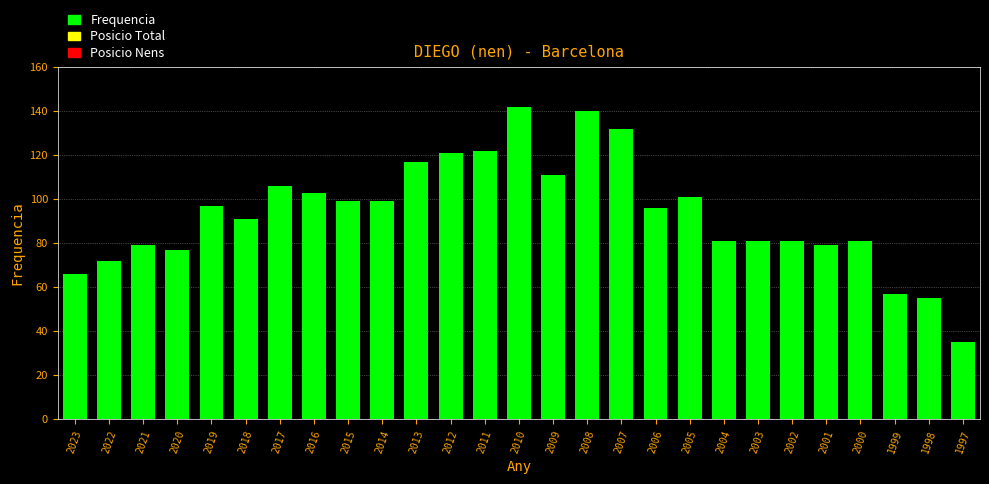

Does the chart contain stacked bars?

No